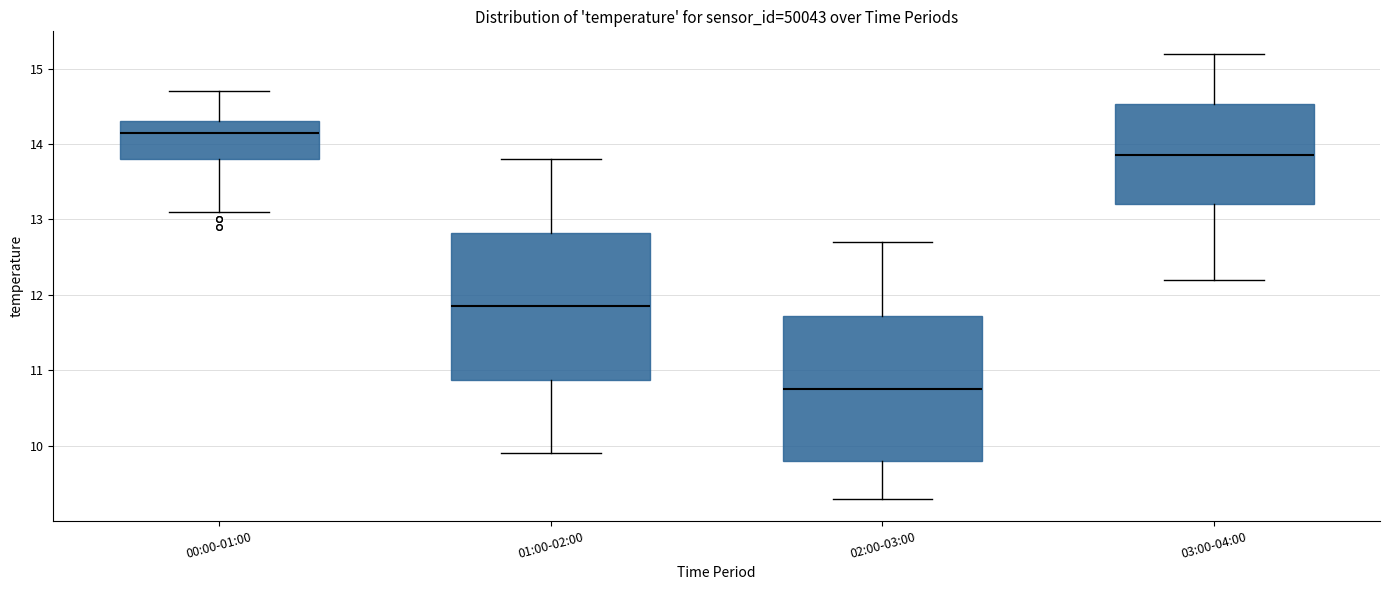

Where is the lower edge of the box for 02:00-03:00 on the y-axis? The values are not printed on the chart, so give them approximately, as read against the axis.

9.8